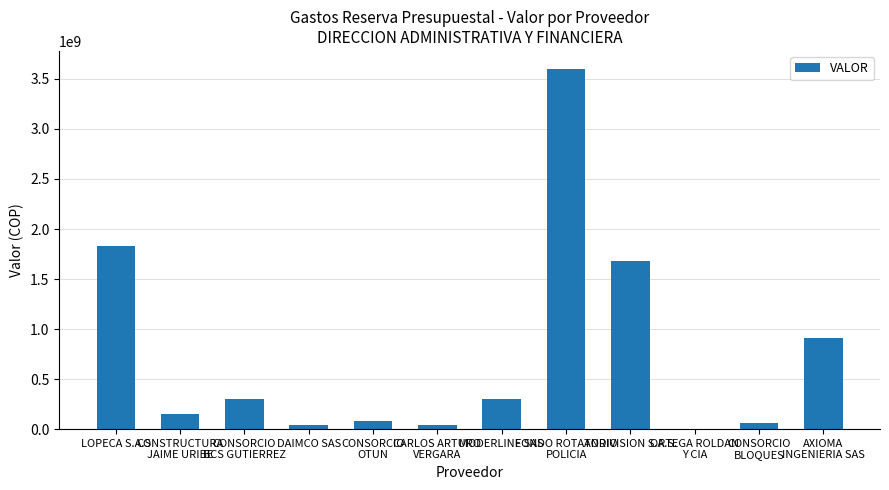

What is the greatest value displayed?

3599999599.7